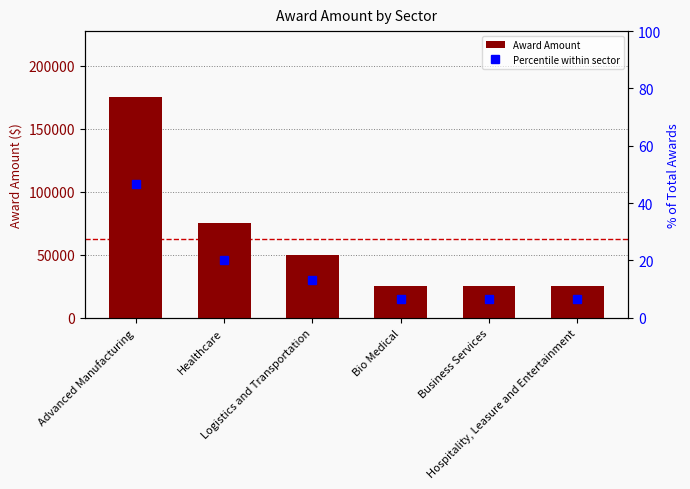

Which series has the largest range (max minus min)?

Award Amount